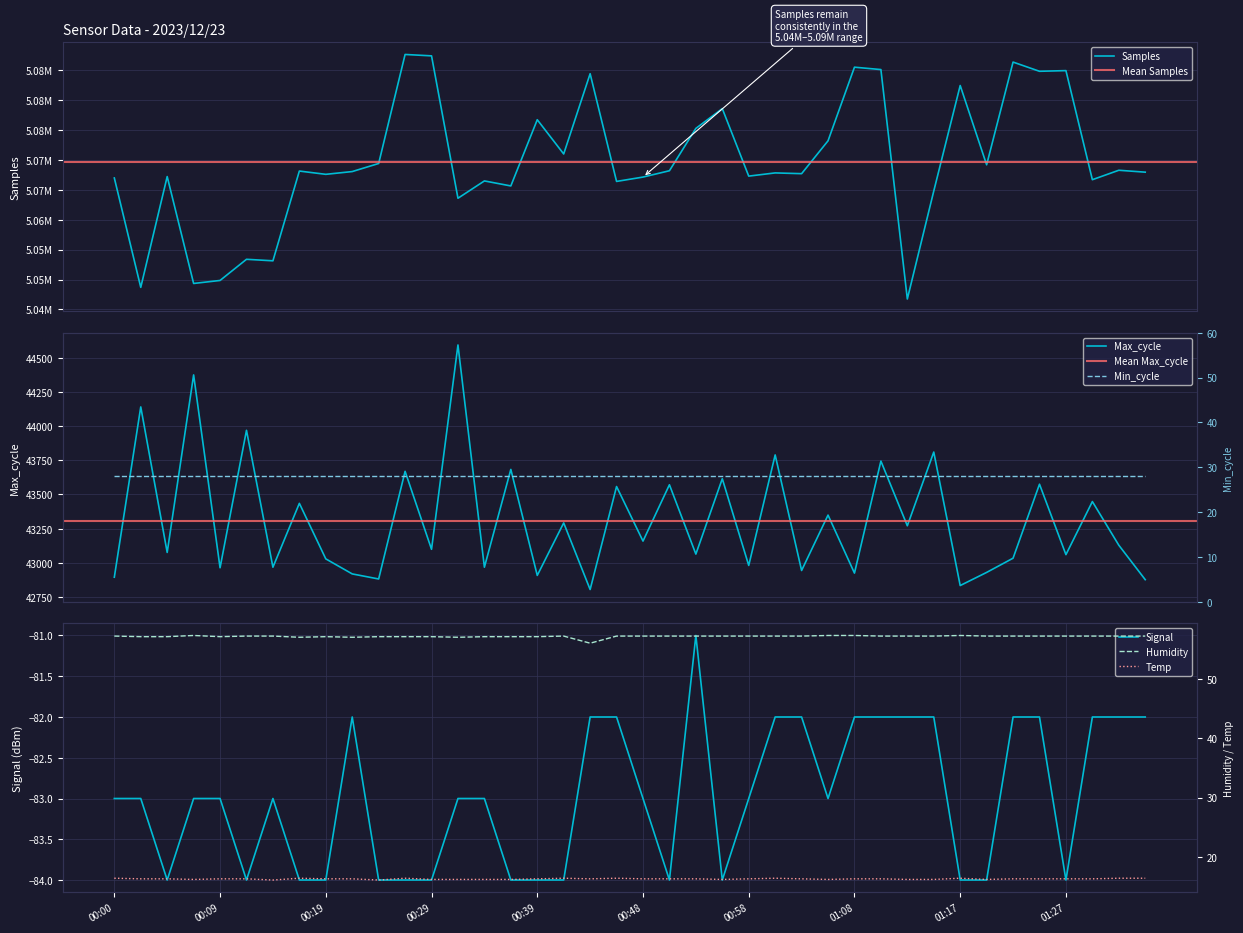

At how many categories does at least one series exceed 5020340?

40